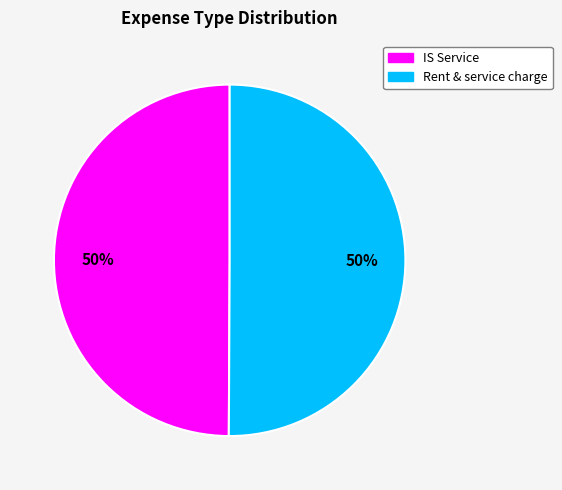

How many slices are in this pie chart?

2